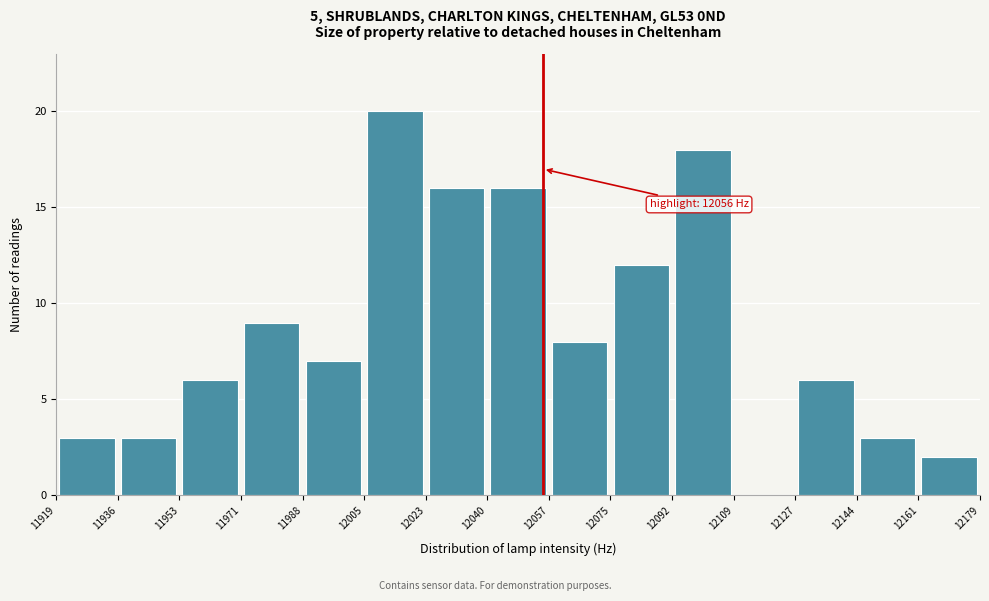

Which range on the x-axis has the tallest bar?

12005 to 12023